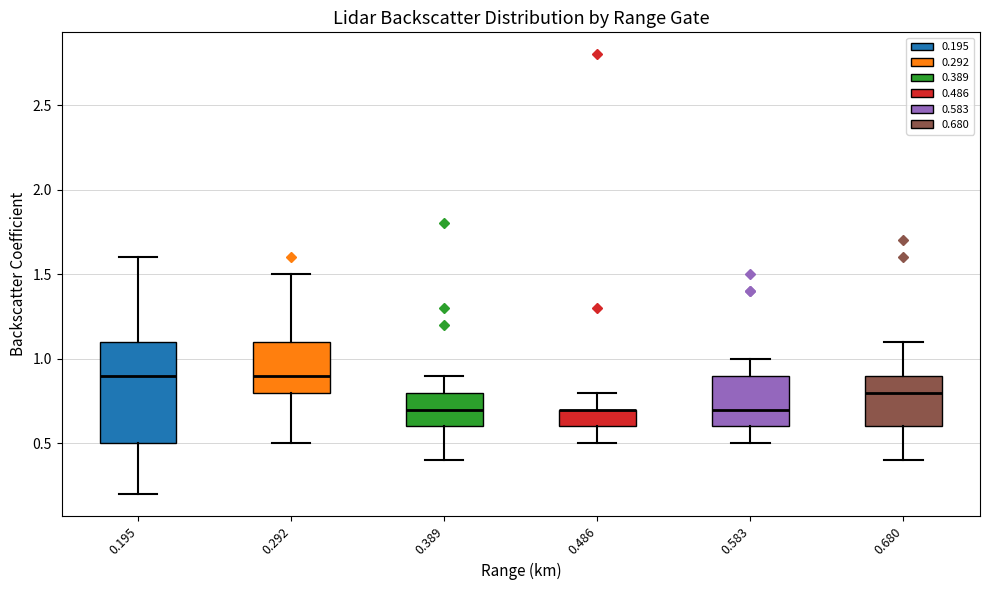

Reading left to right, transcribe this box plot: for each box, give where its median line is, the range the box spans, and where its two whiskers end, as read against the y-axis. The values are not printed on the chart, so give them approximately, as read against the axis.

0.195: median 0.9, box 0.5 to 1.1, whiskers 0.2 to 1.6
0.292: median 0.9, box 0.8 to 1.1, whiskers 0.5 to 1.5
0.389: median 0.7, box 0.6 to 0.8, whiskers 0.4 to 0.9
0.486: median 0.7 (drawn on the box's upper edge), box 0.6 to 0.7, whiskers 0.5 to 0.8
0.583: median 0.7, box 0.6 to 0.9, whiskers 0.5 to 1.0
0.680: median 0.8, box 0.6 to 0.9, whiskers 0.4 to 1.1